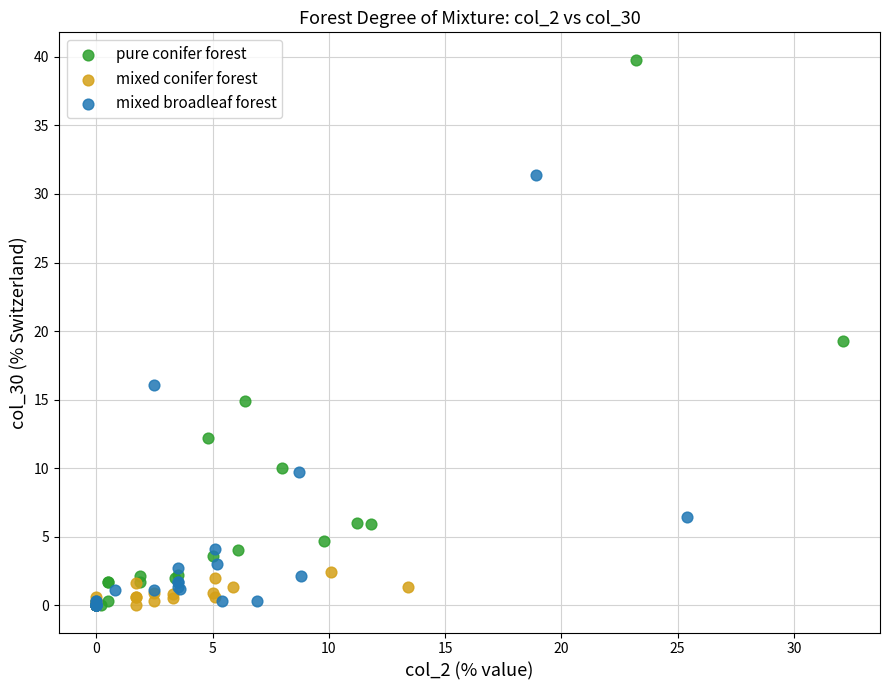

Which series has the widest spread of Y values?

pure conifer forest